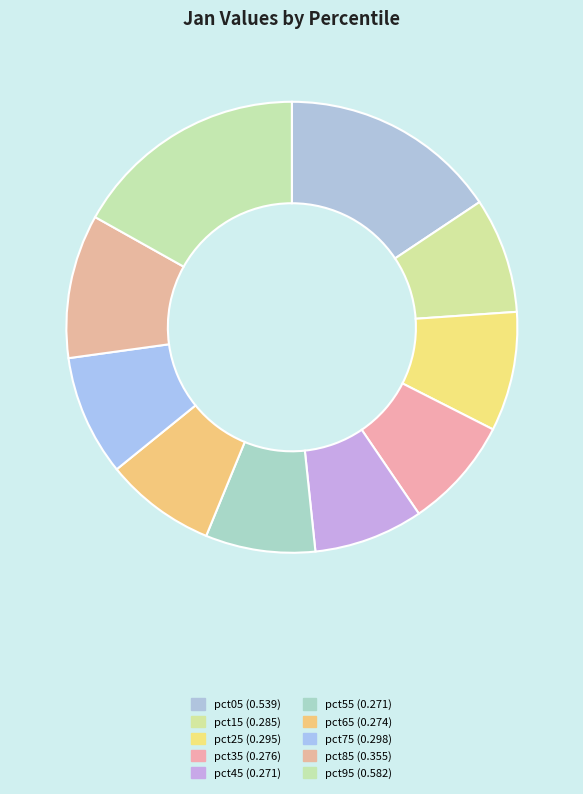

What percentage is the pct55 slice, to the nearest percent?

8%